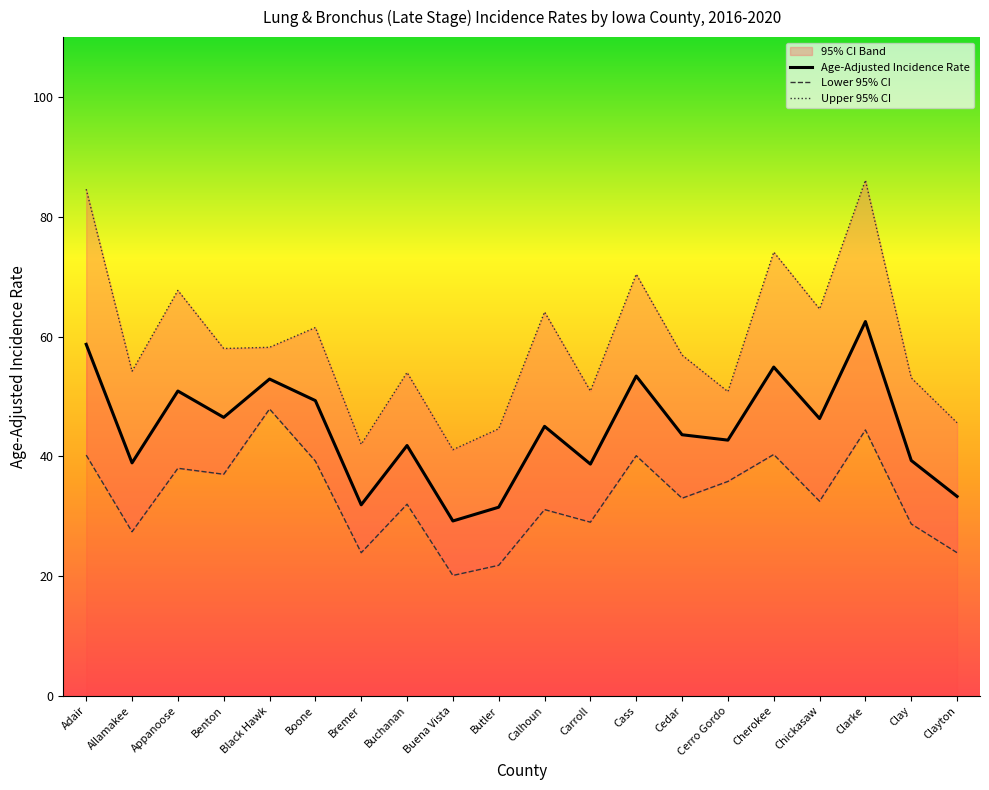

At how many categories does at least one series exceed 82?

2